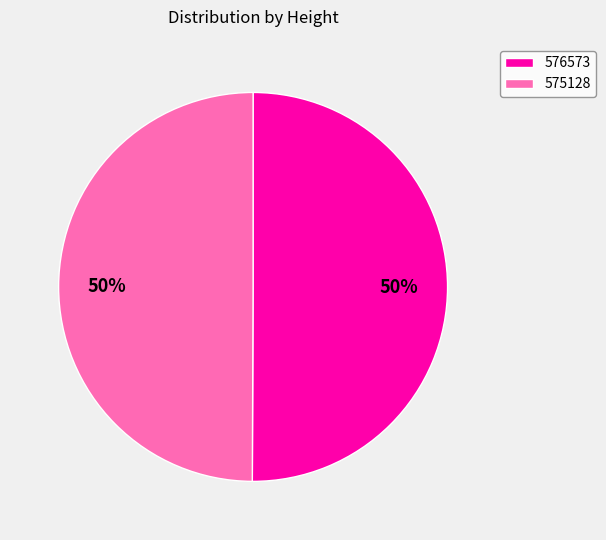

Approximately how many times larger is the value at 575128 compared to 576573?

1.0